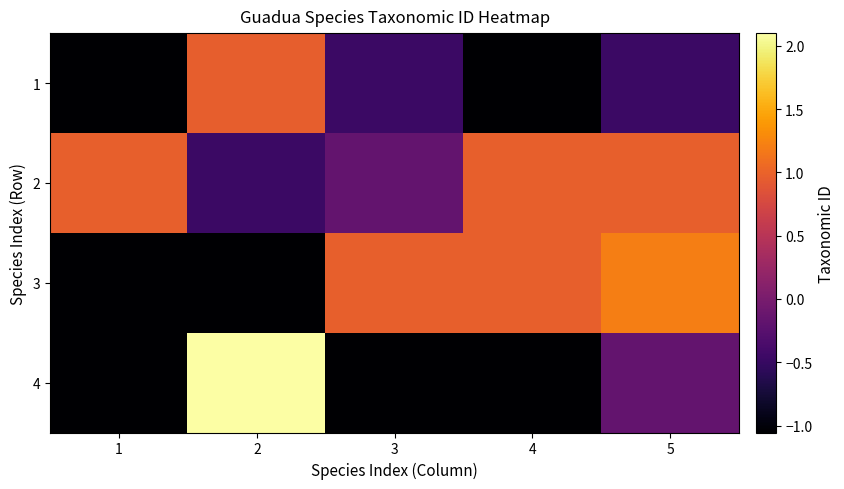

What is the maximum value shown in the chart?

2.1